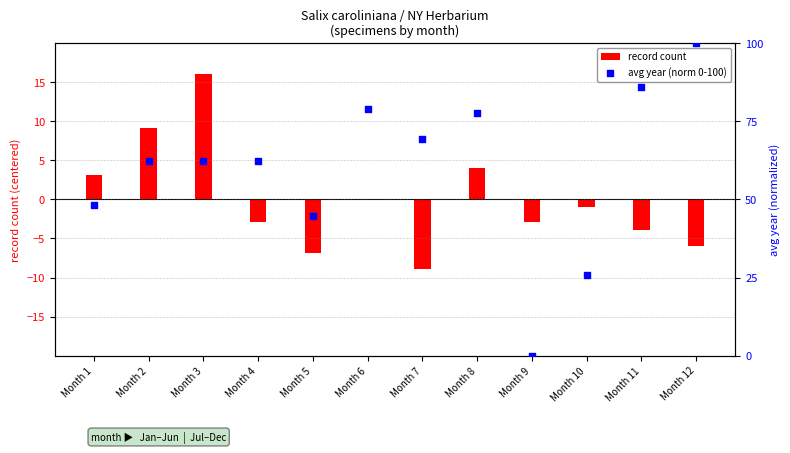

Which series has the largest Y range (max minus min)?

avg year (norm 0-100)